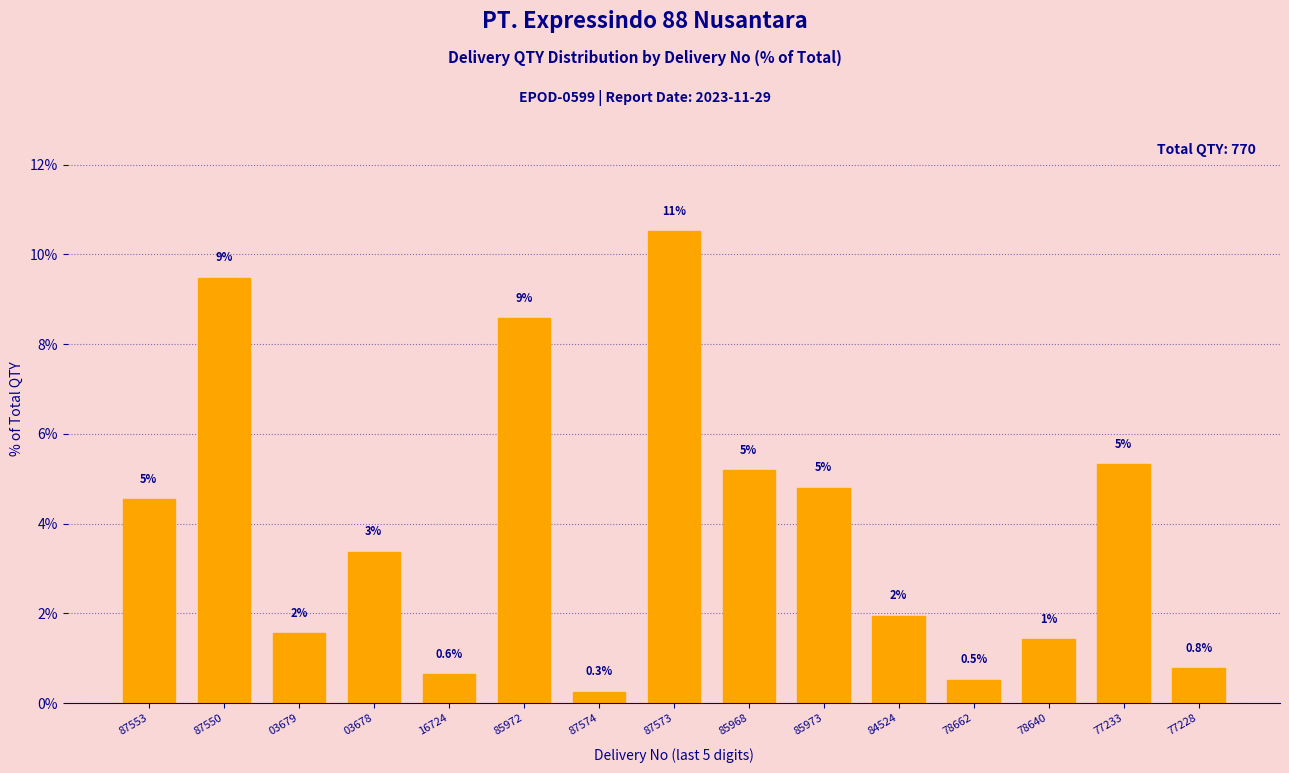

What is the sum of the values at 78662 and 84524?

2.5